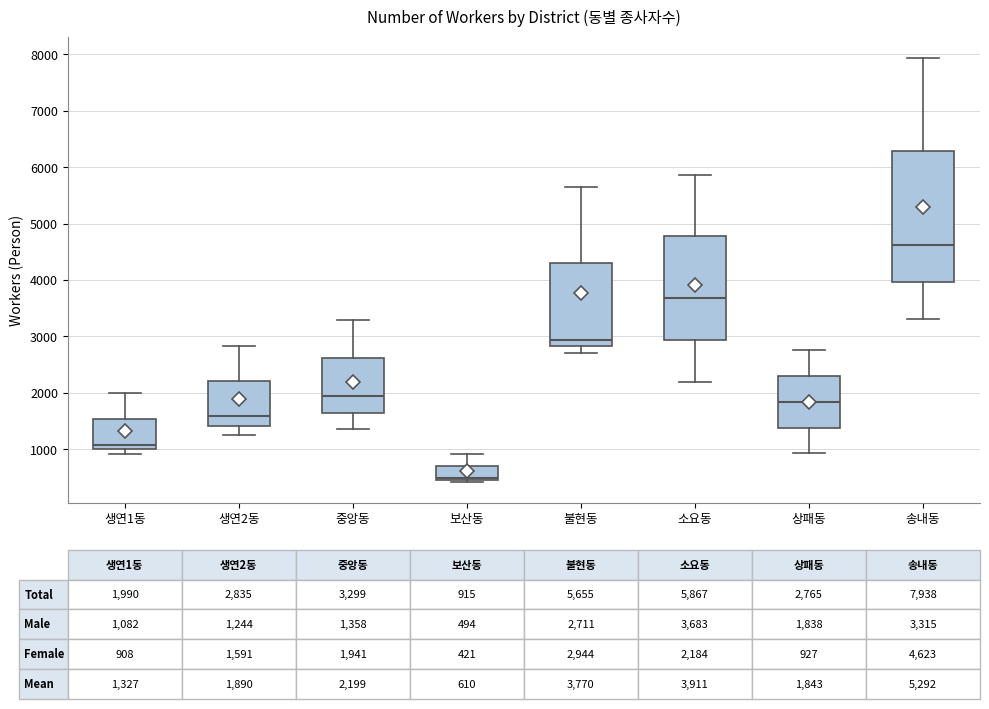

Which box has the highest median line?

송내동